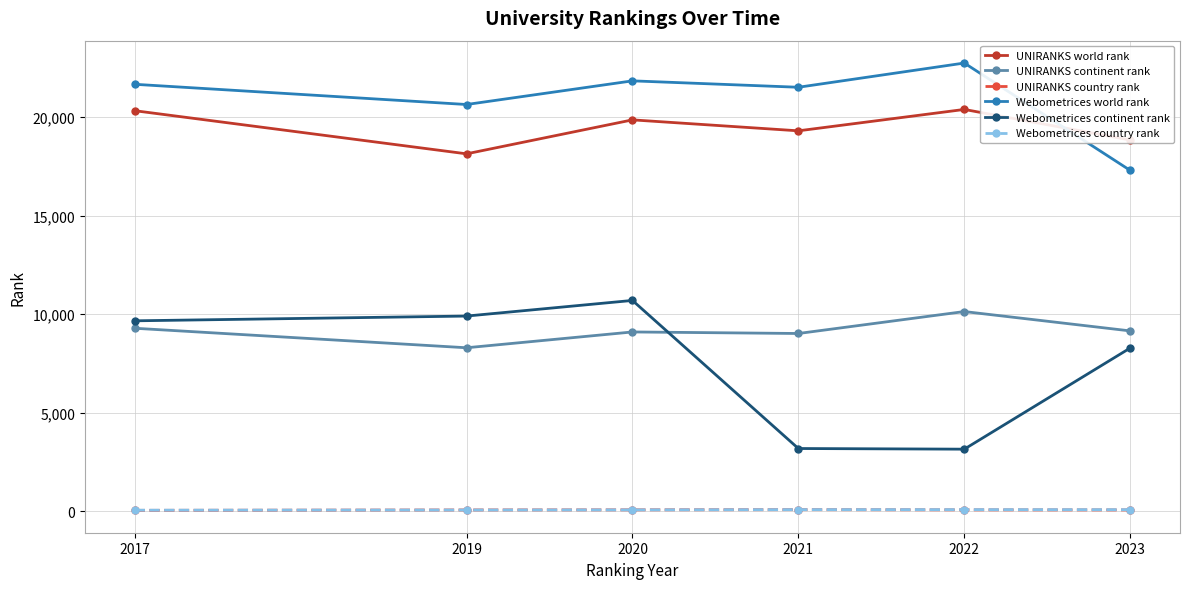

At which category does the chart reach its peak across all series?

2022